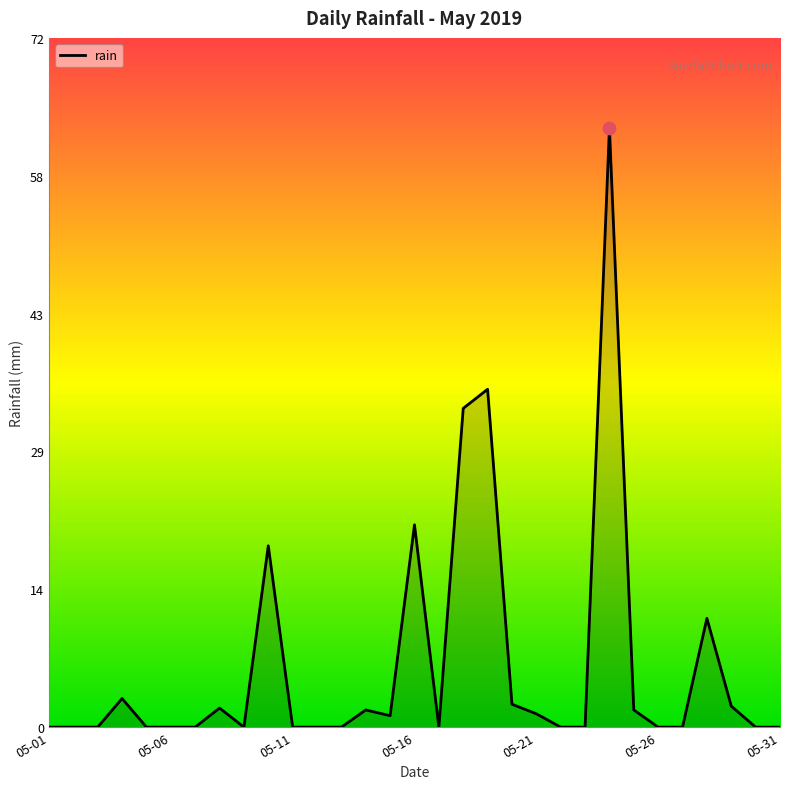

What is the maximum value shown in the chart?

62.8